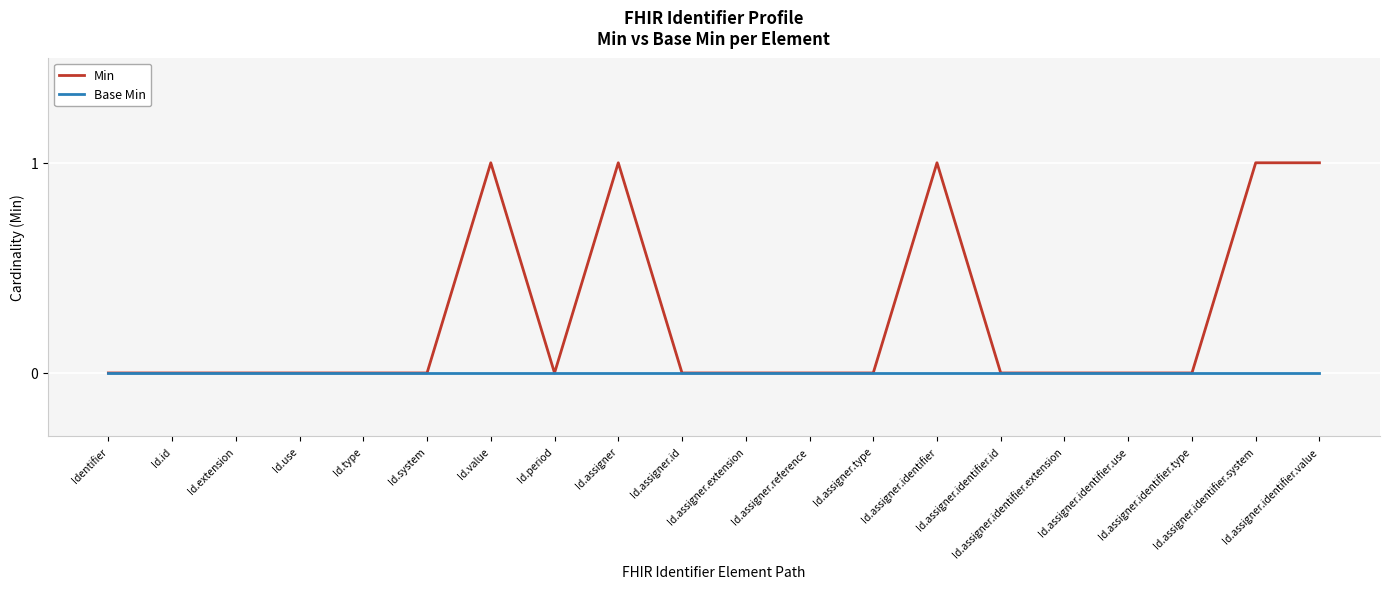

How many series are shown in this chart?

2